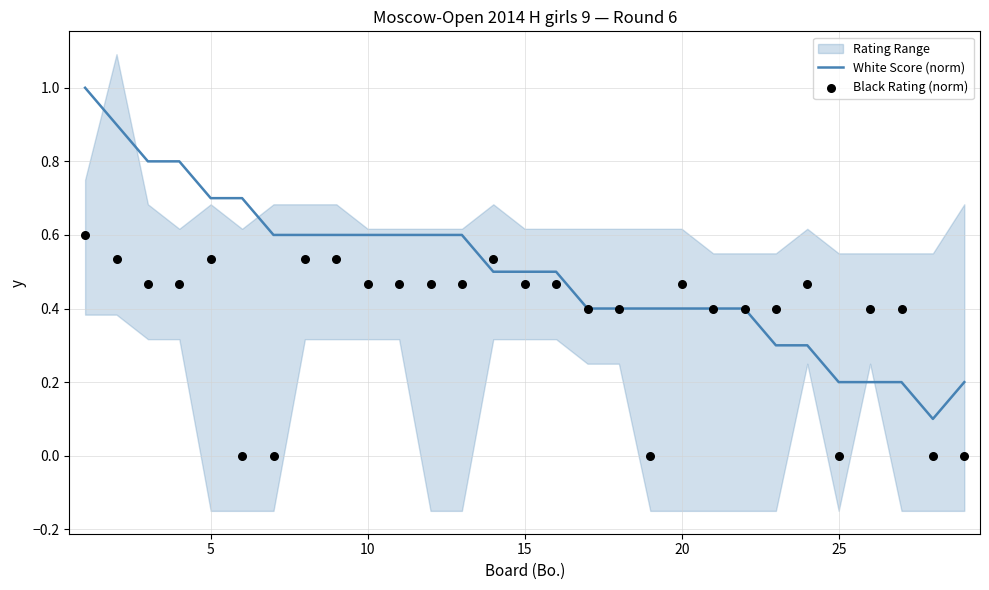

Which series has the largest total across all categories?

White Score (norm)